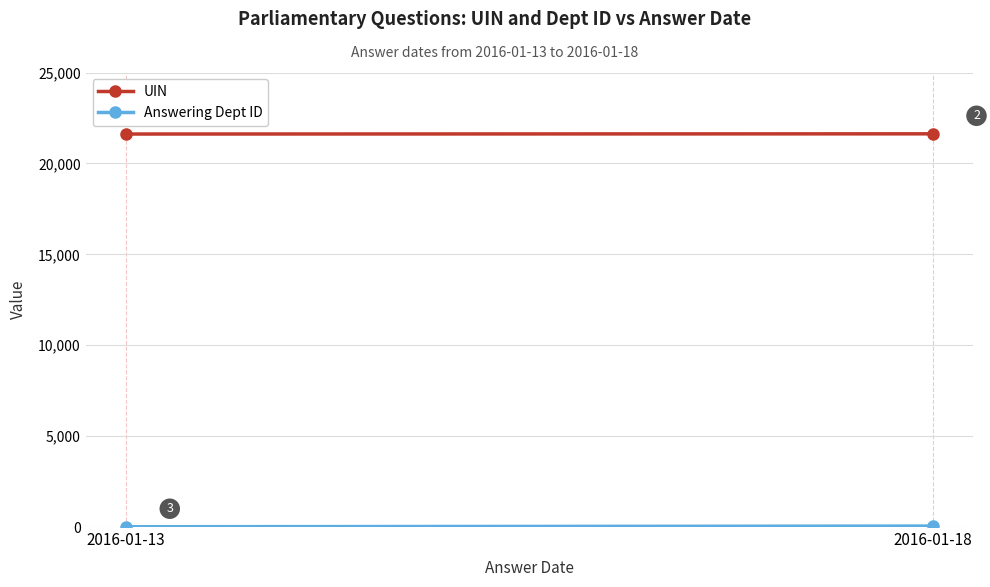

What is the difference between the maximum and minimum values in the Answering Dept ID series?

39